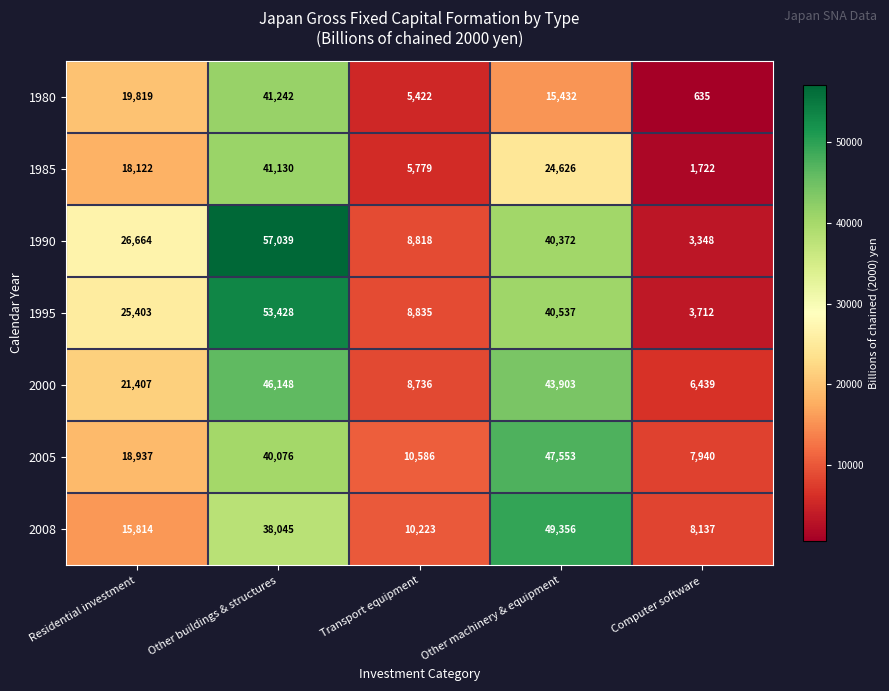

Rank the series at Transport equipment from highest to lowest value.

2005, 2008, 1995, 1990, 2000, 1985, 1980